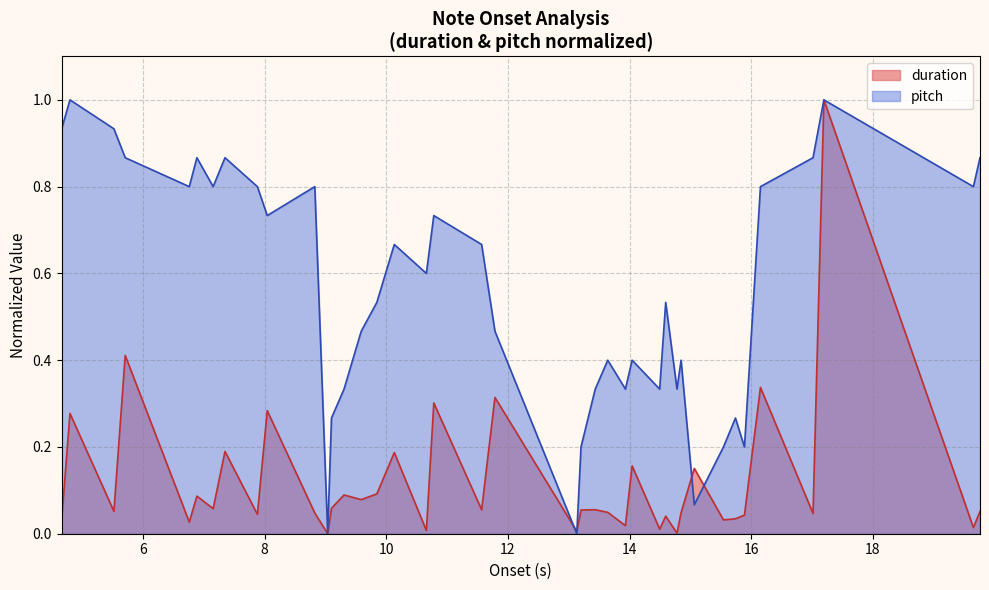

Which series has the largest total across all categories?

pitch